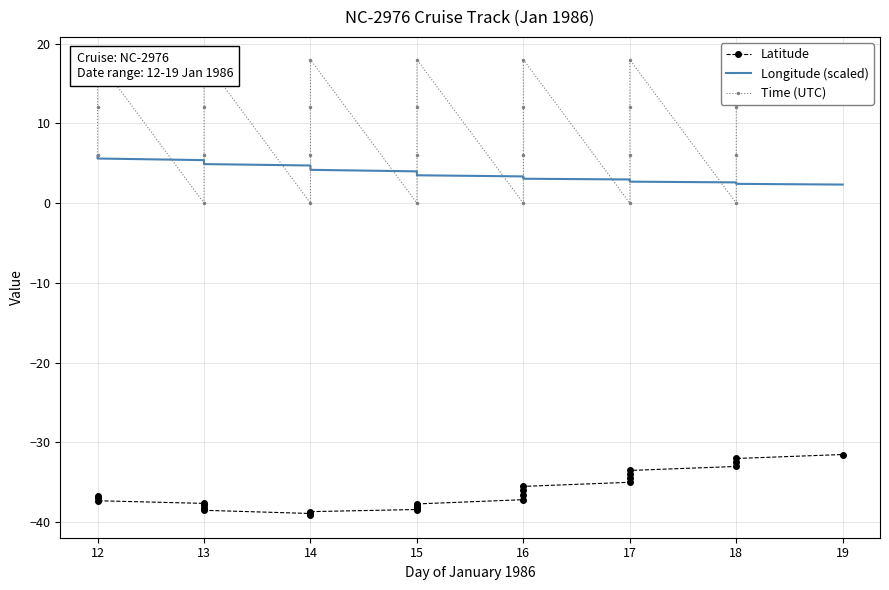

In Latitude, how many points are lower than both neighbors (excluding endpoints)?

1